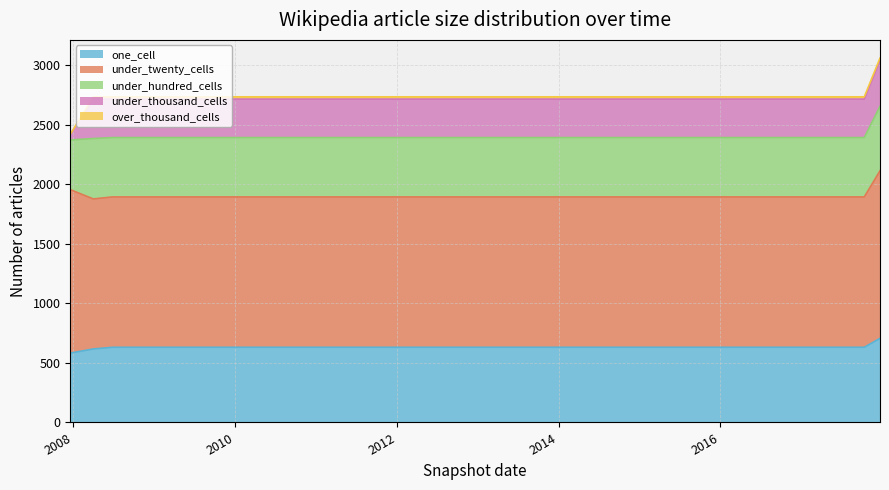

What is the difference between the under_hundred_cells values at 2016-07-04 and 2008-04-01?

9